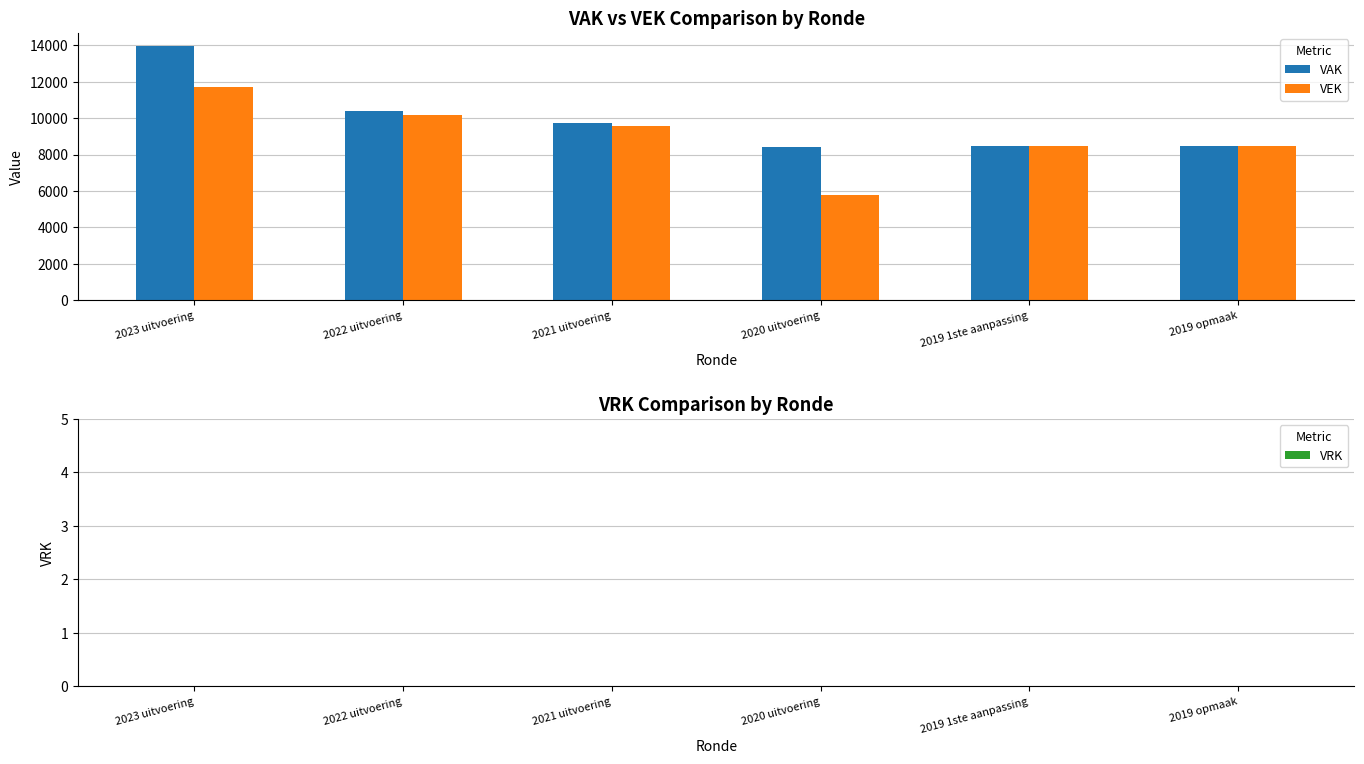

Rank the series at 2023 uitvoering from highest to lowest value.

VAK, VEK